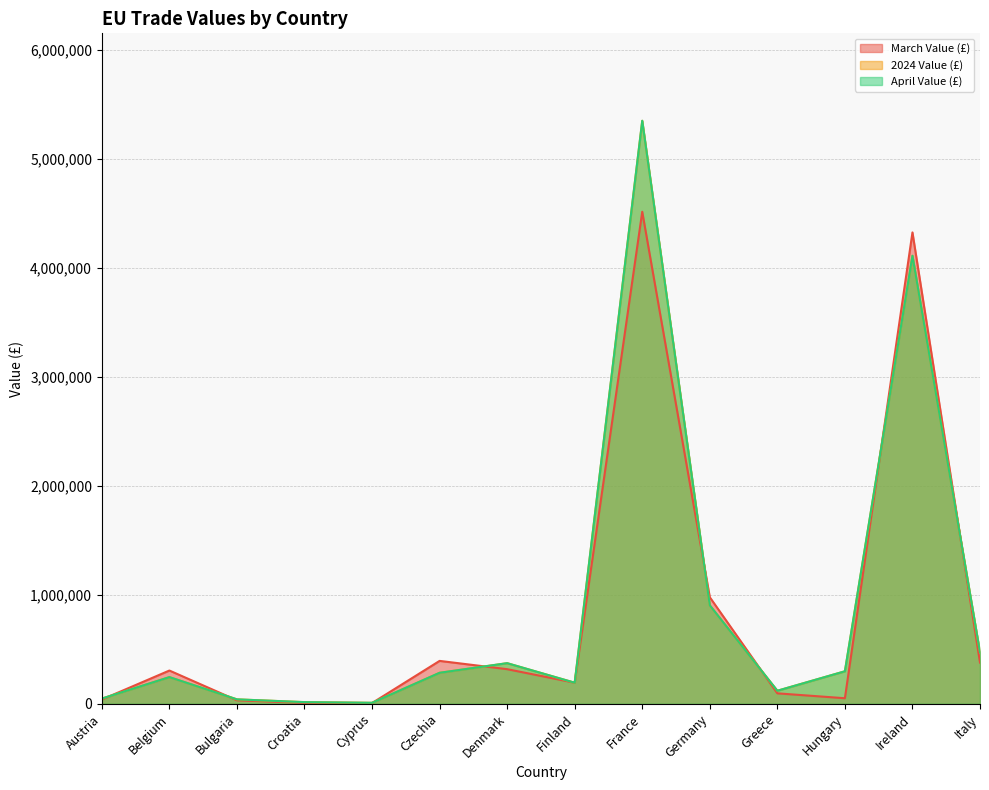

After their last crossing, which series has the higher values: March Value (£) or April Value (£)?

April Value (£)